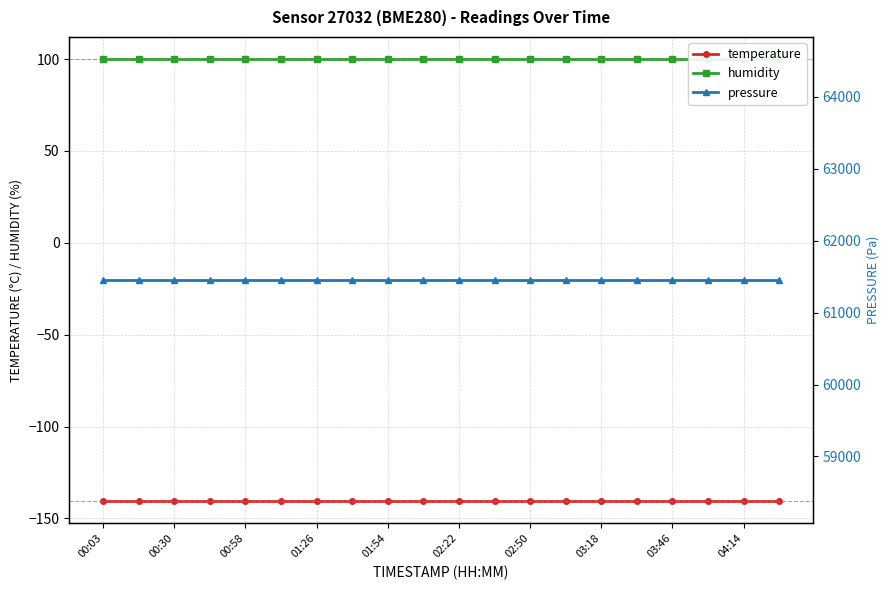

True or false: humidity and temperature cross at least once.

False